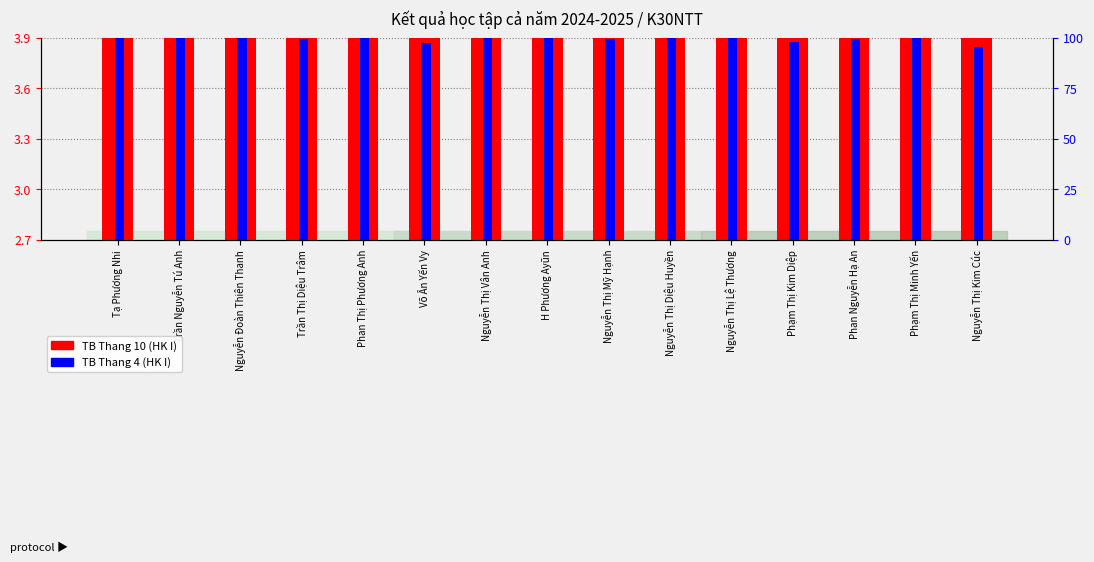

Are the bars horizontal?

No